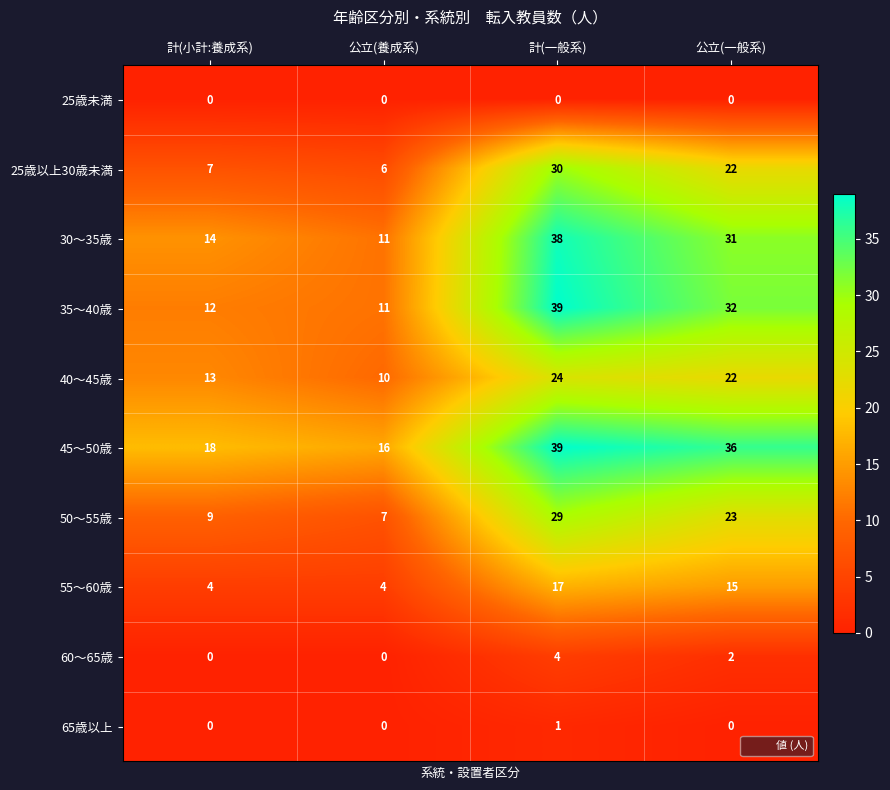

True or false: 65歳以上 has a value of 0 at 公立(一般系).

True